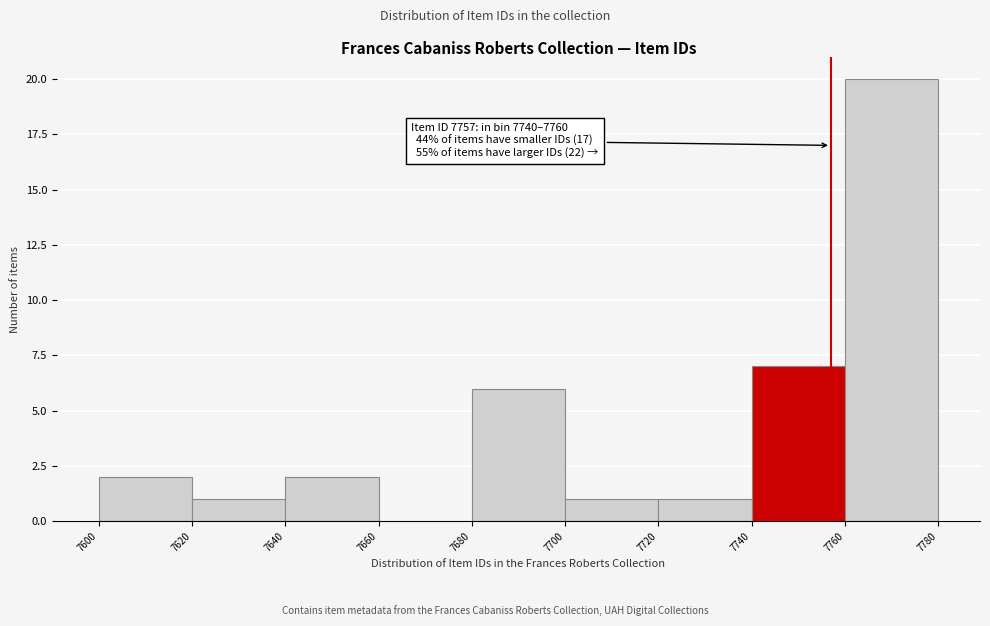

Which range on the x-axis has the tallest bar?

7760 to 7780